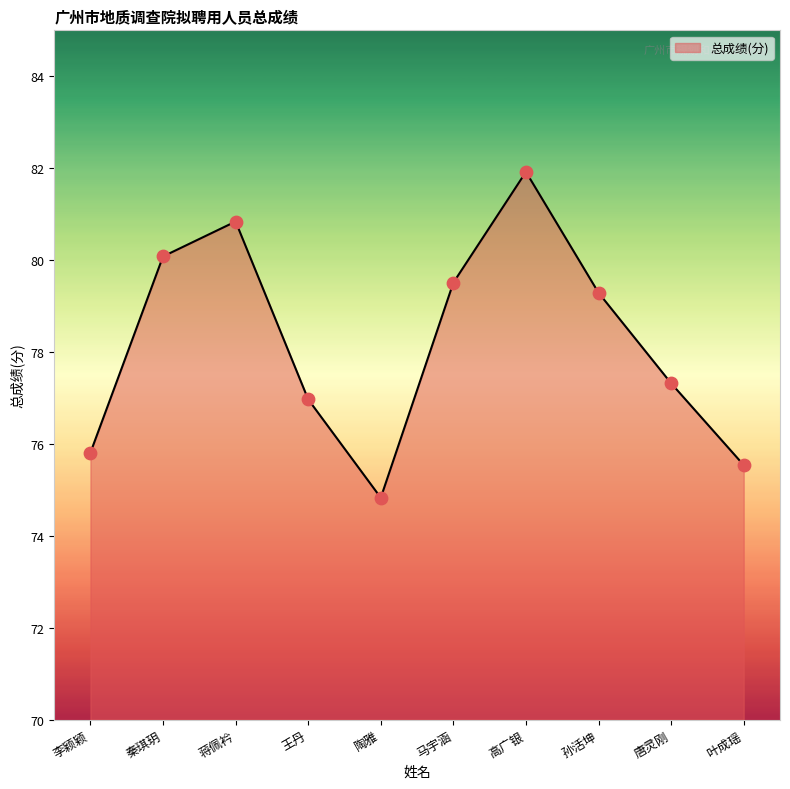

Between 蒋佩衿 and 叶成瑶, which is larger?

蒋佩衿